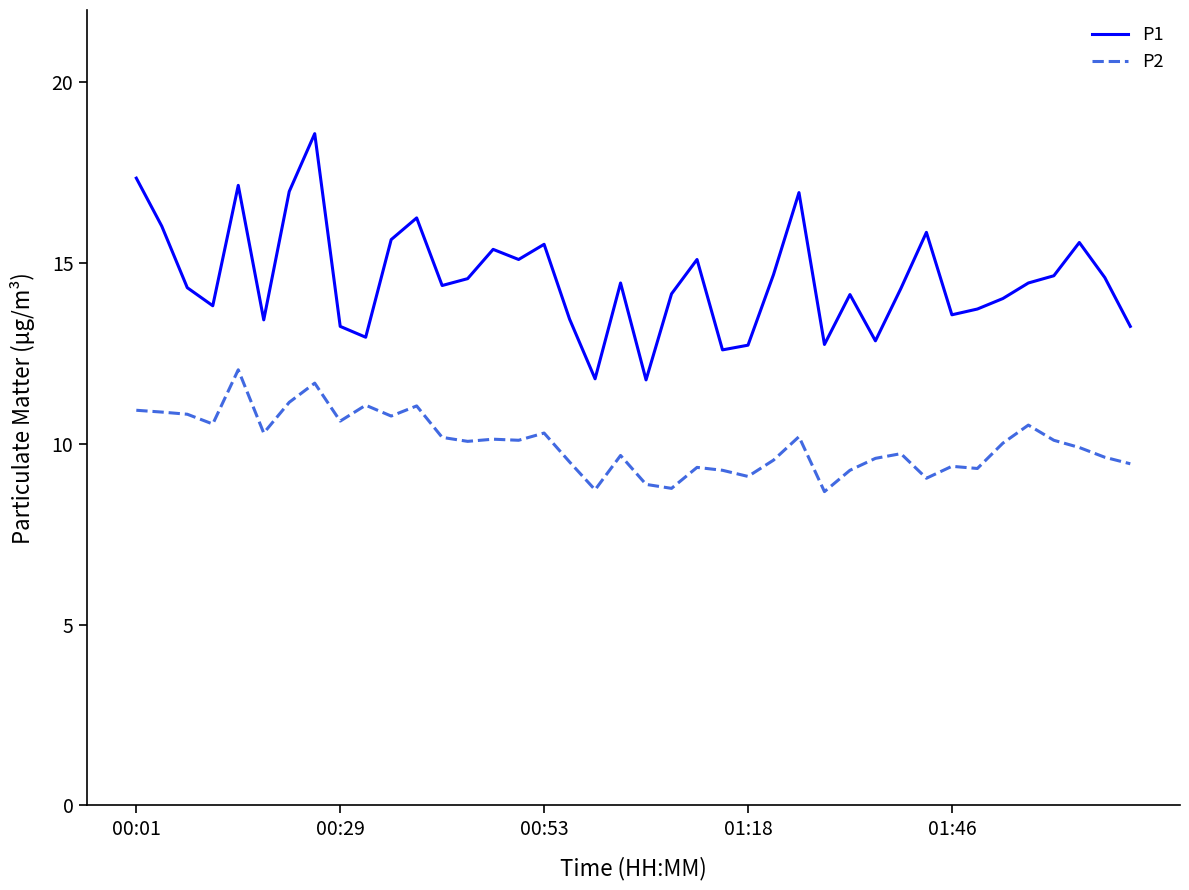

Which series has the widest spread of values?

P1